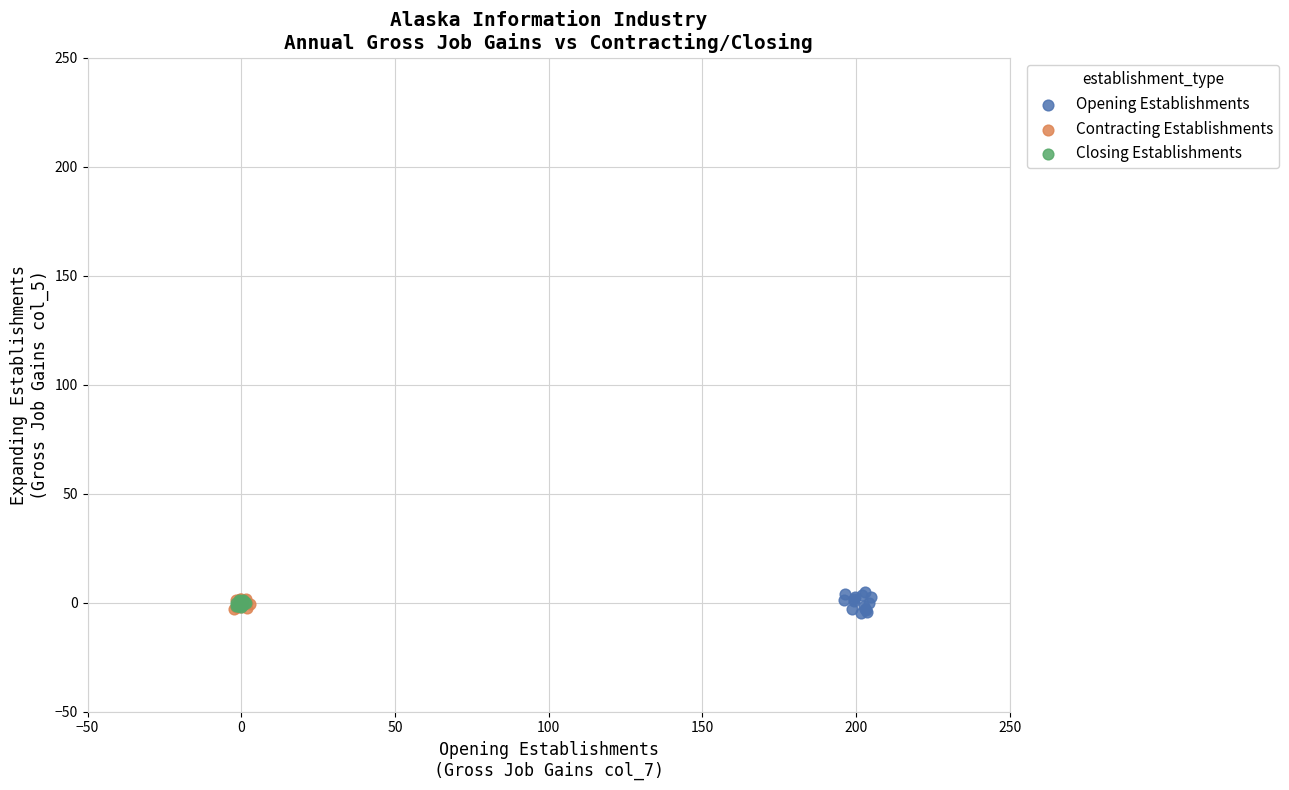

Which series has the widest spread of Y values?

Opening Establishments